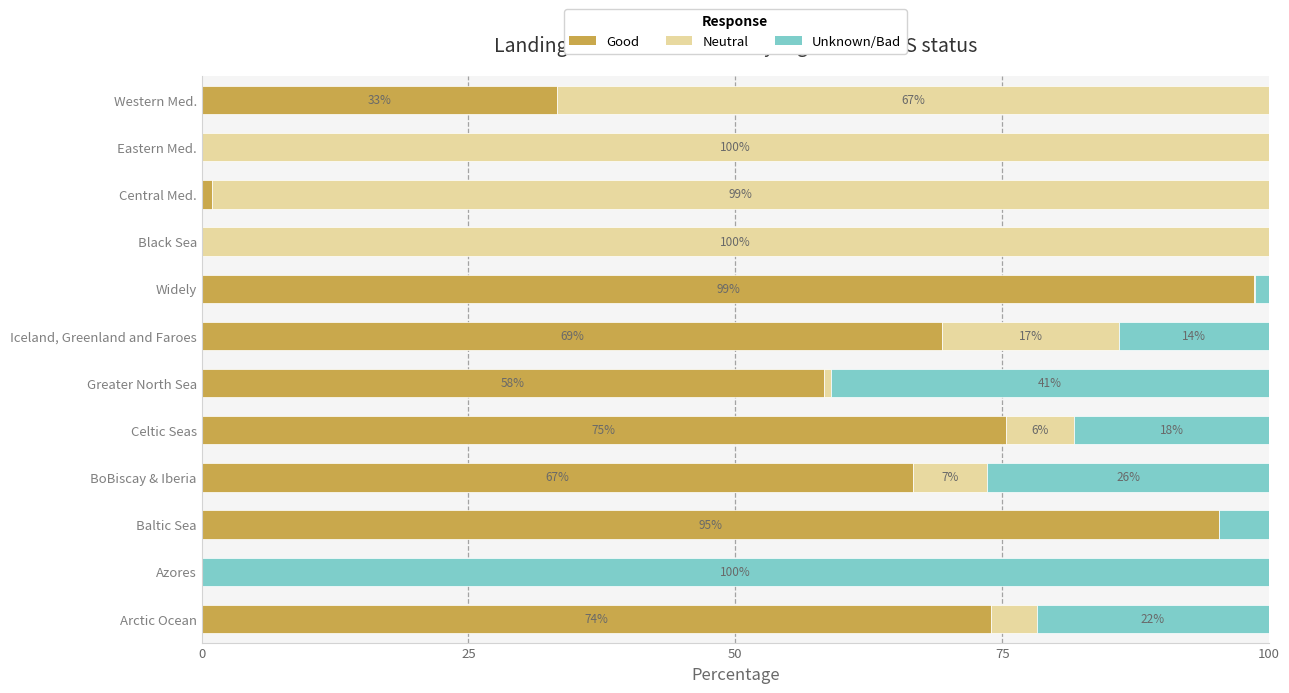

What is the total value across all series at BoBiscay & Iberia?

100.0